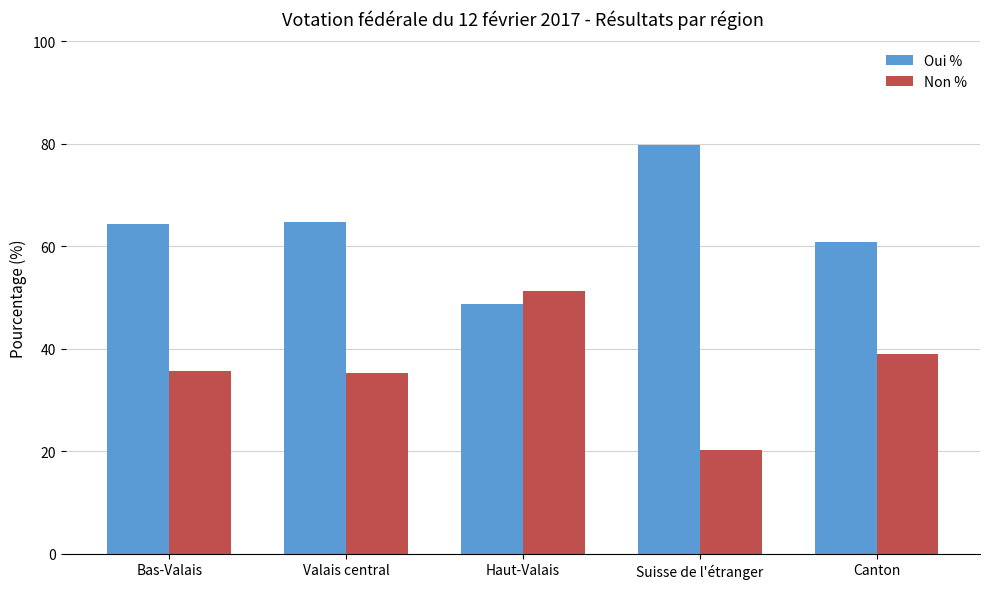

How many data points in Oui % are above 64?

3